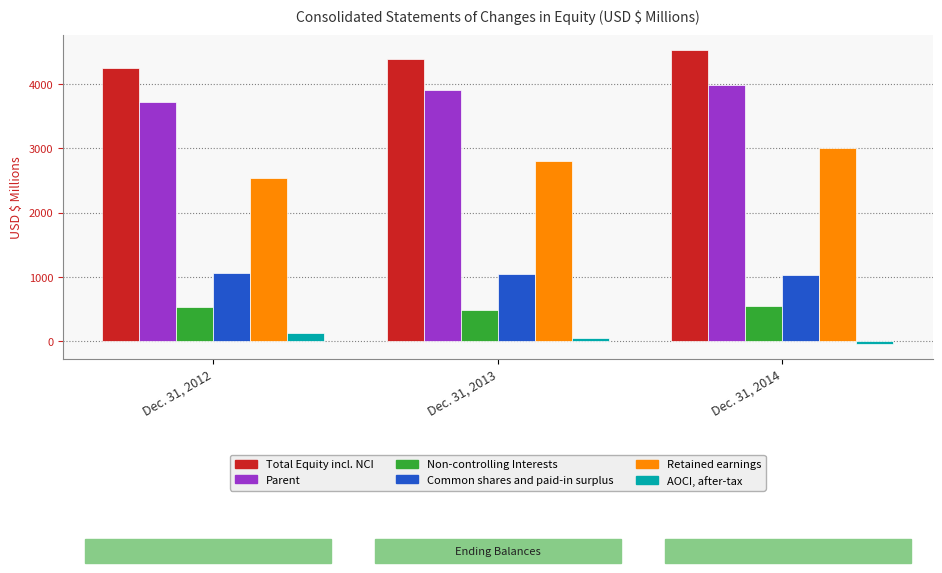

What is the maximum value for Non-controlling Interests?

542.7